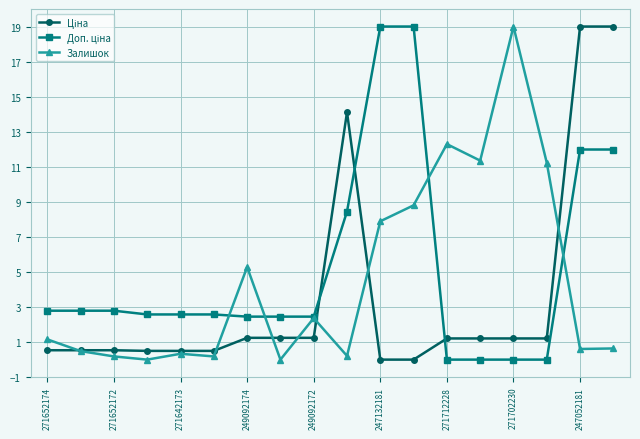

True or false: Залишок has more than 0 points higher than both neighbors.

True